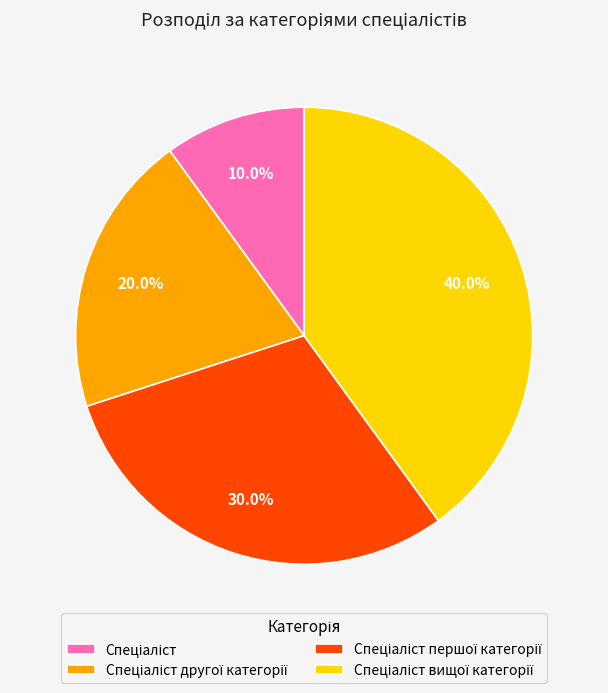

Does any single category account for the majority?

No